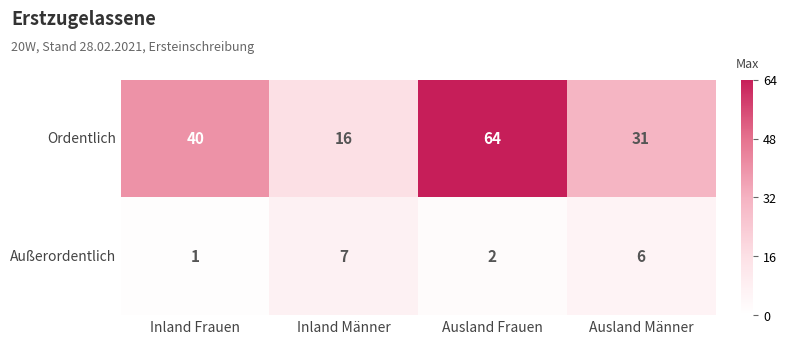

At which label does Außerordentlich reach its minimum?

Inland Frauen